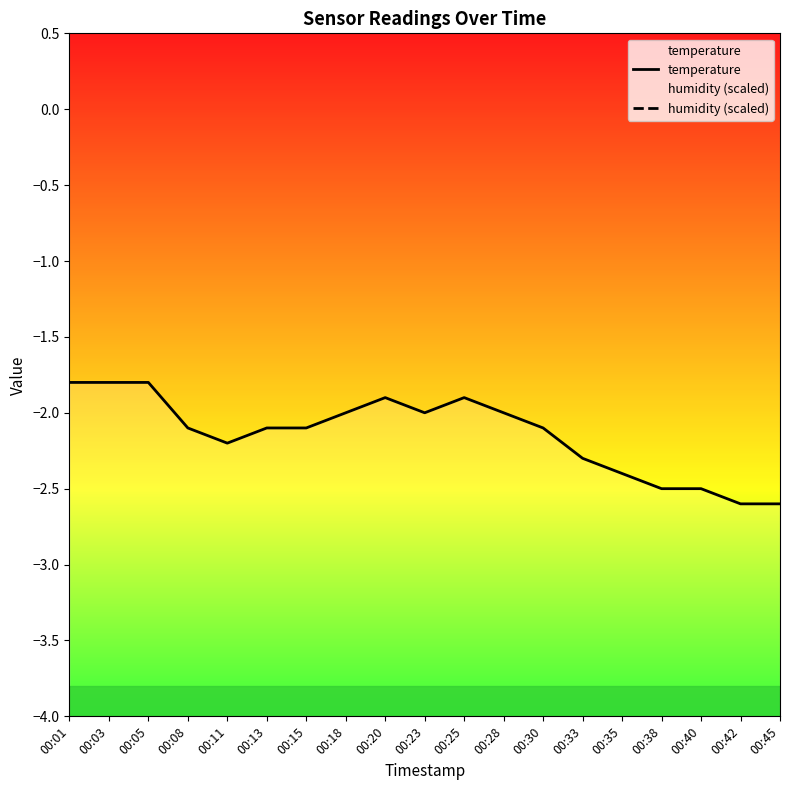

What are all the series names shown in the legend?

temperature, humidity (scaled)